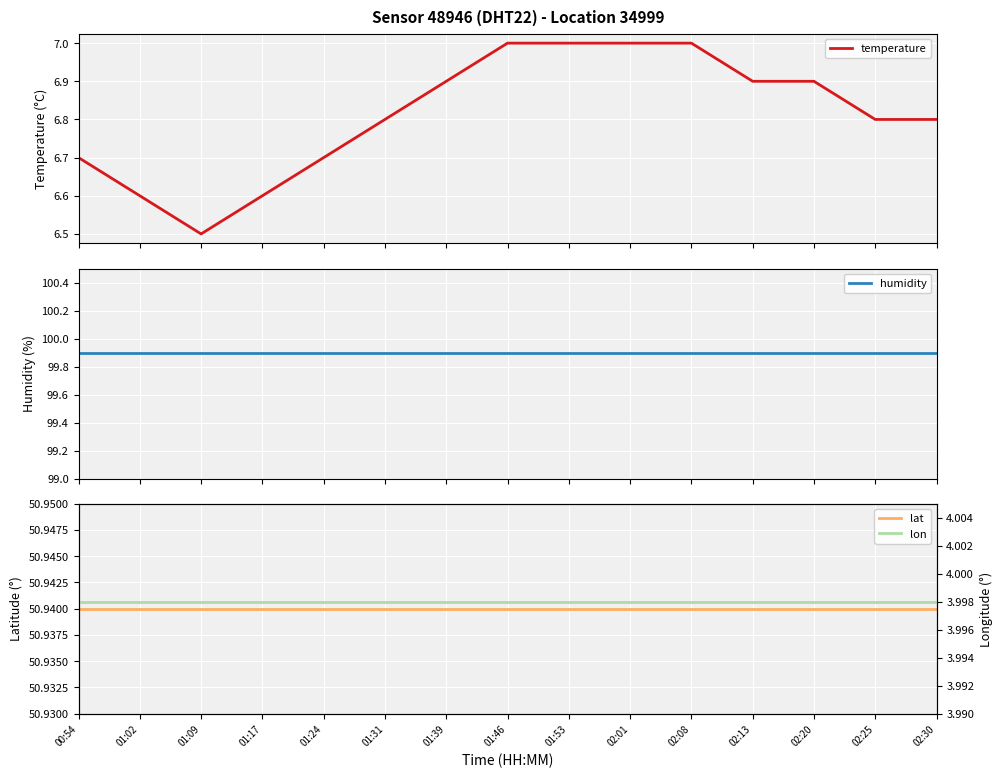

True or false: lat and temperature intersect in this chart.

False